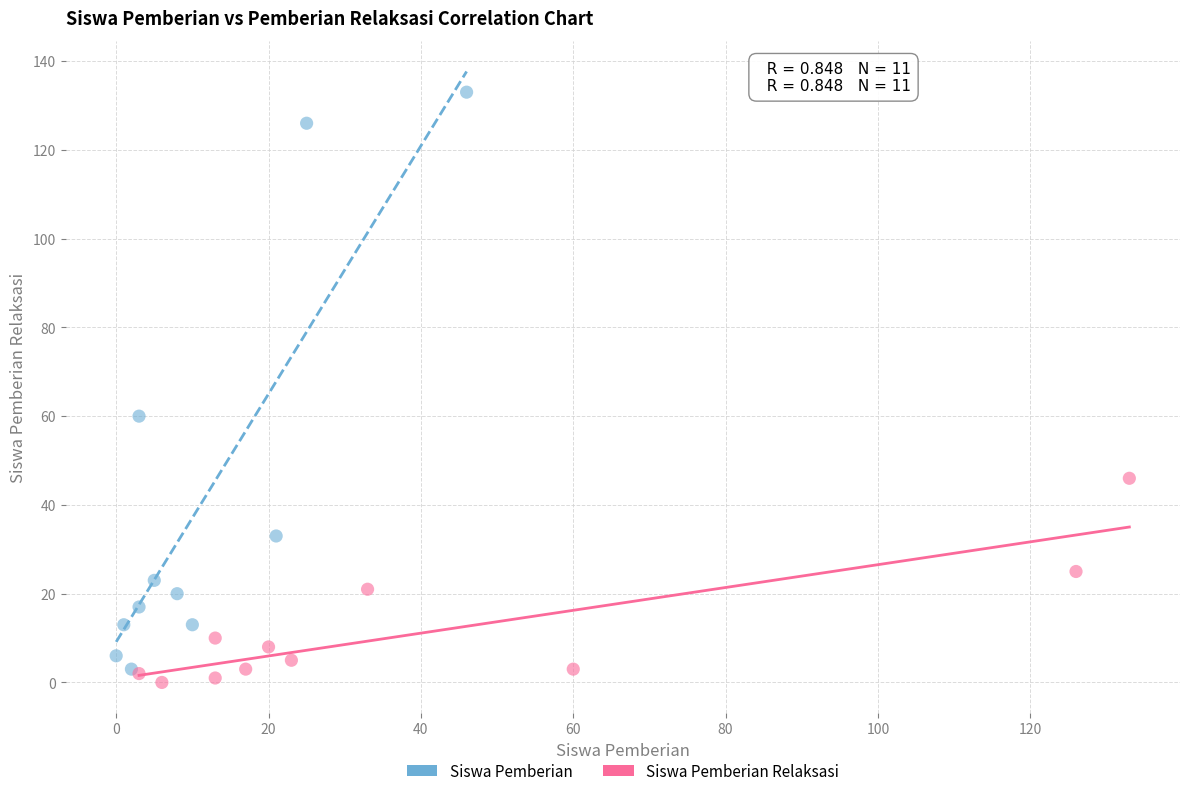

Which series has the widest spread of Y values?

Siswa Pemberian